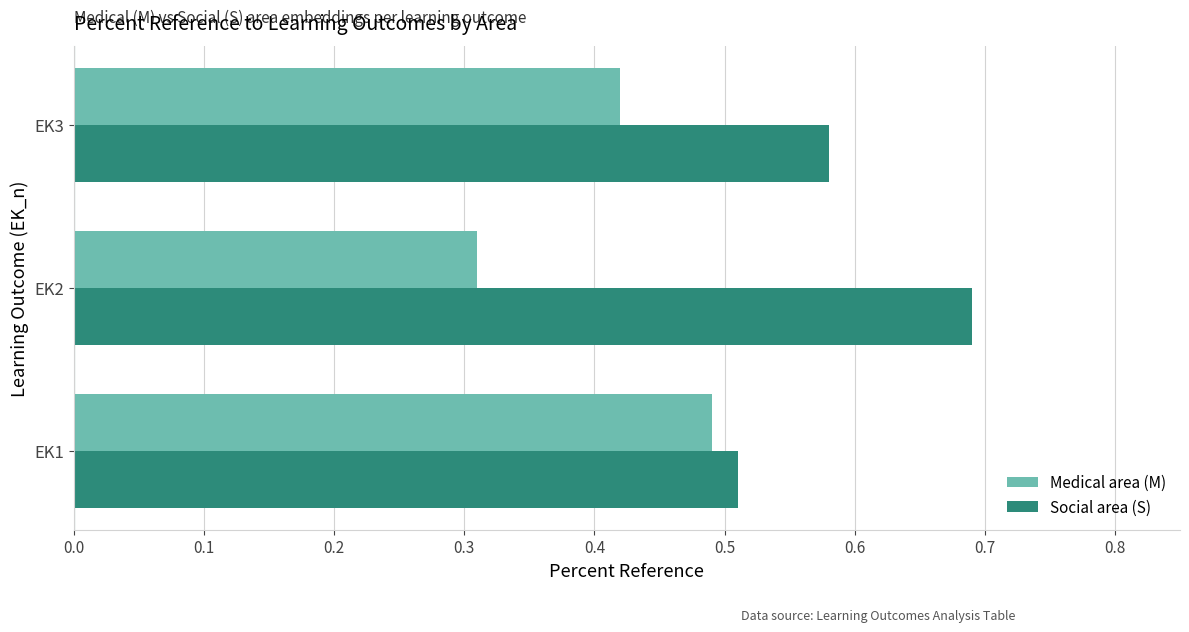

Rank the series by their maximum value, from highest to lowest.

Social area (S), Medical area (M)